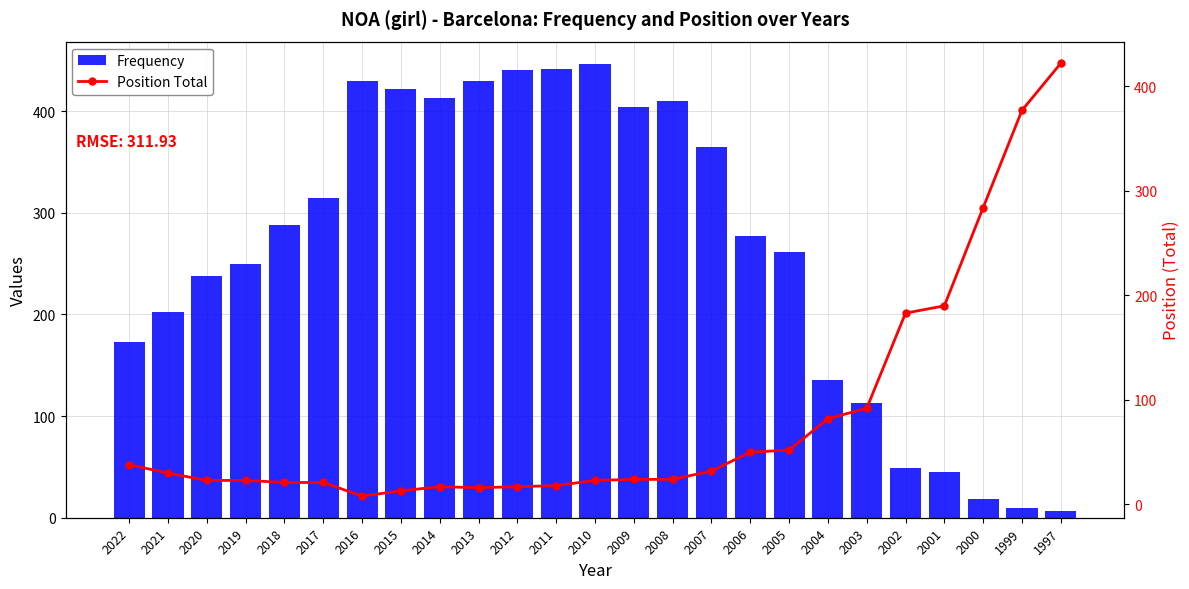

List the series in order of their overall mean, lowest first.

Position Total, Frequency